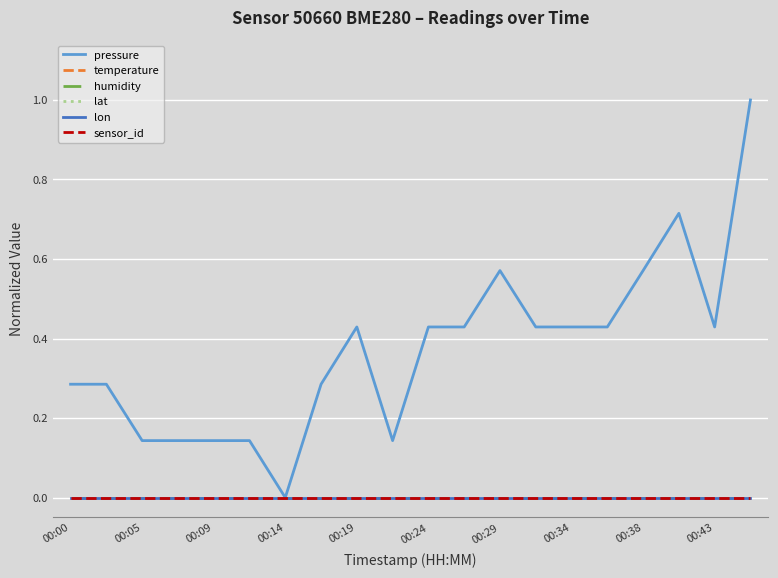

Rank the series by their maximum value, from highest to lowest.

pressure, temperature, humidity, lat, lon, sensor_id